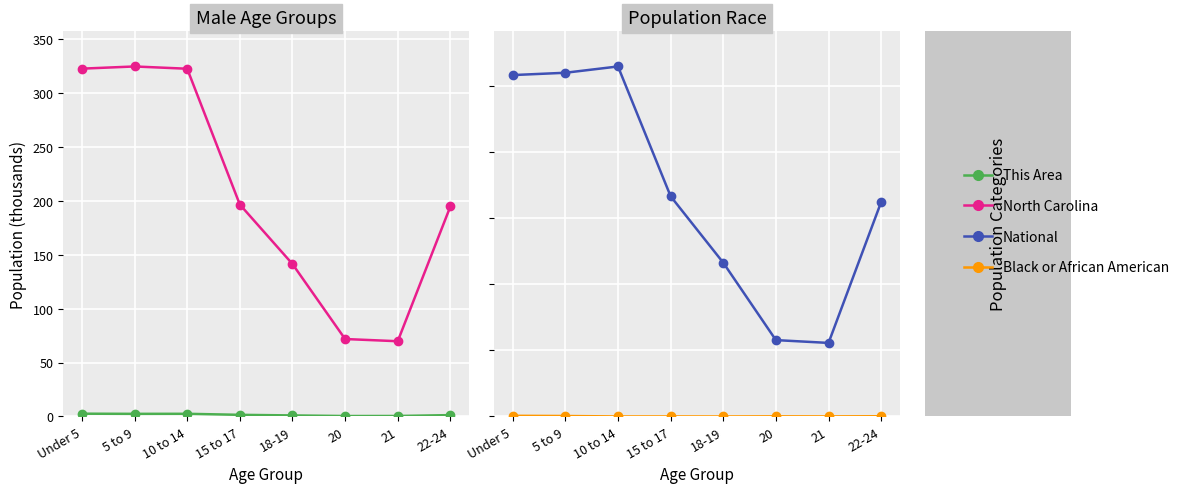

Does the chart display data point markers on the line(s)?

Yes